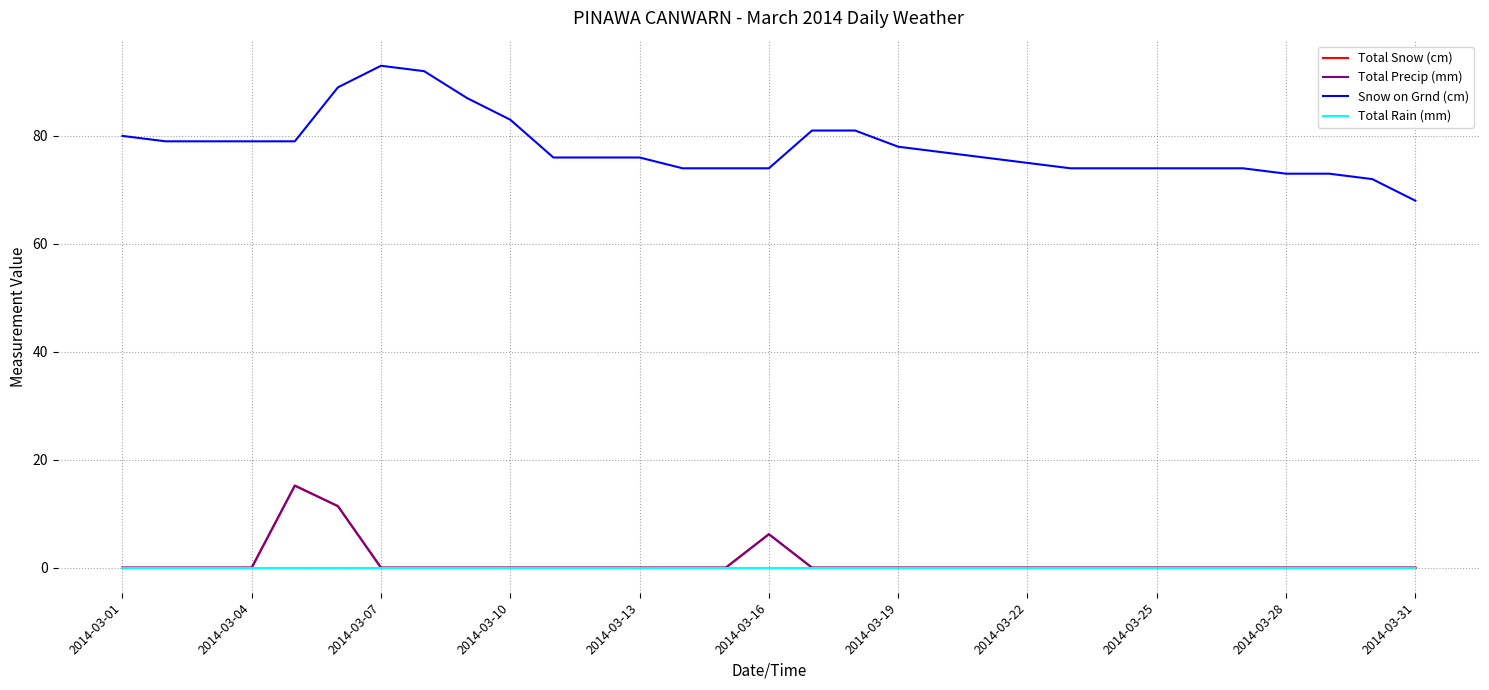

Which series has the largest total across all categories?

Snow on Grnd (cm)